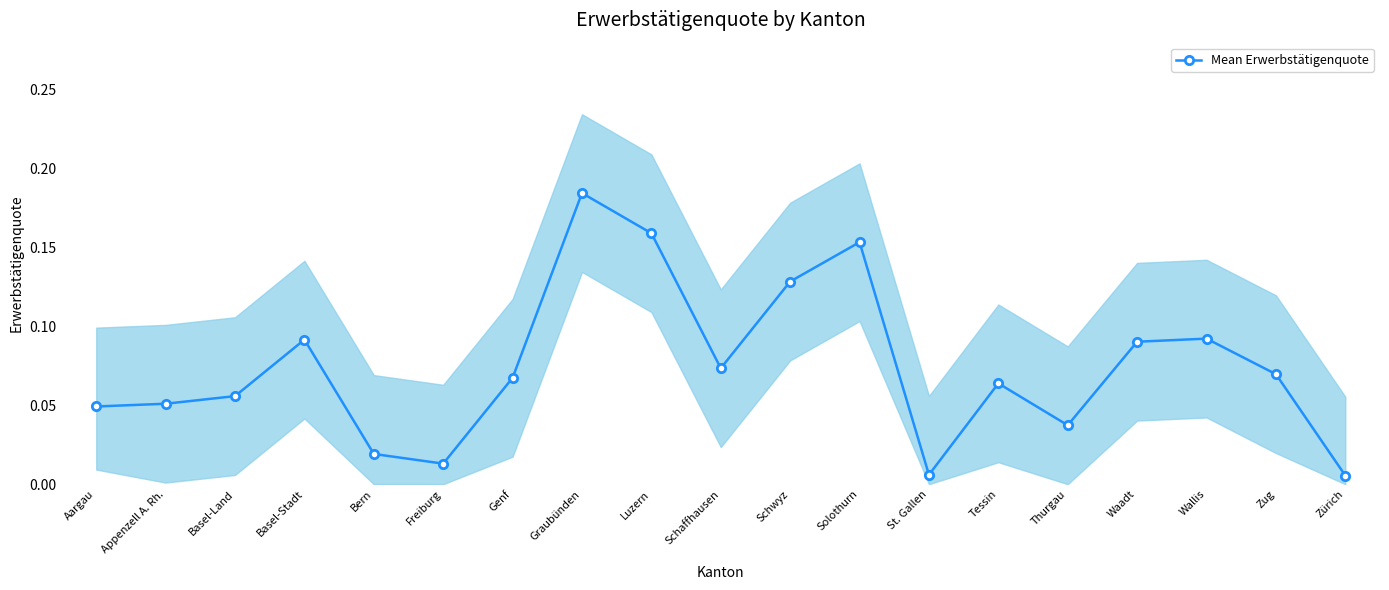

At which label is the value closest to 0?

Zürich